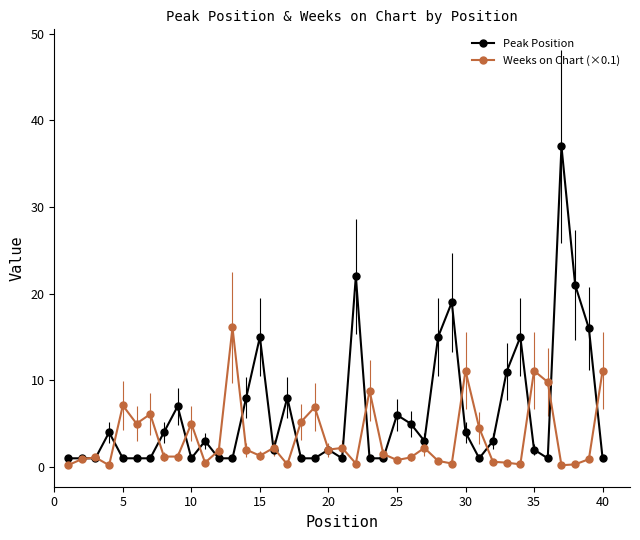

What is the greatest value displayed?

37.0